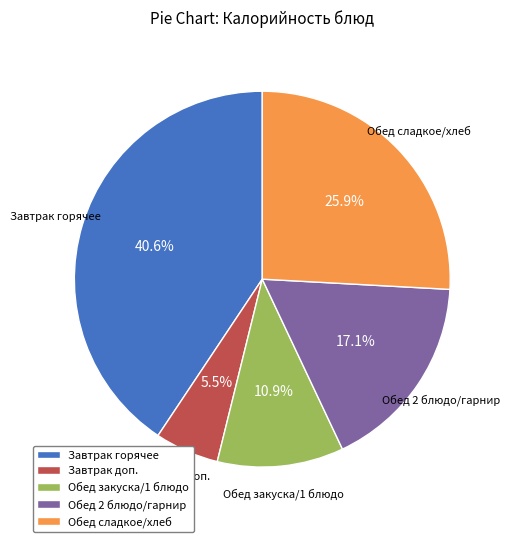

What is the ratio of the value at Завтрак горячее to the value at Обед сладкое/хлеб?

1.6